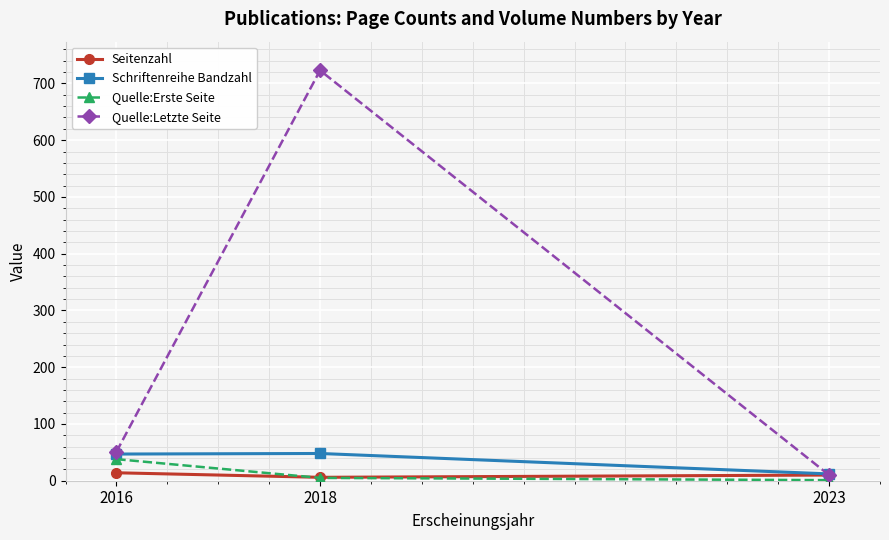

What is the spread (max minus min) of values at 2018?

718